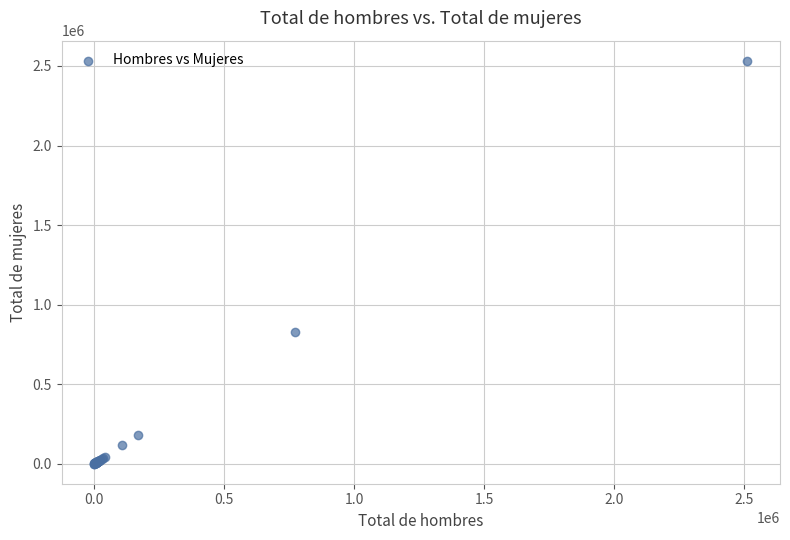

What Y value in the scatter plot is closest to 1266916?

827555